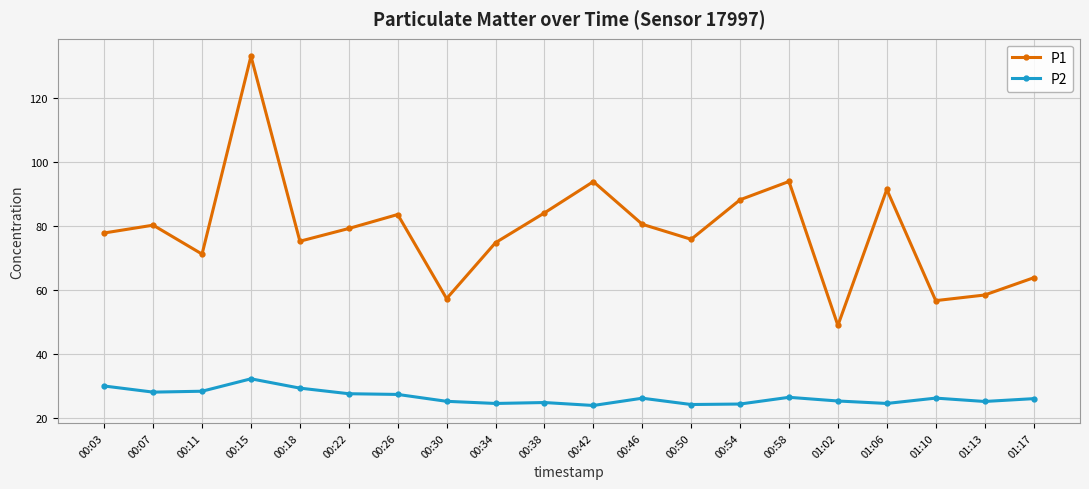

List the series in order of their overall mean, highest first.

P1, P2